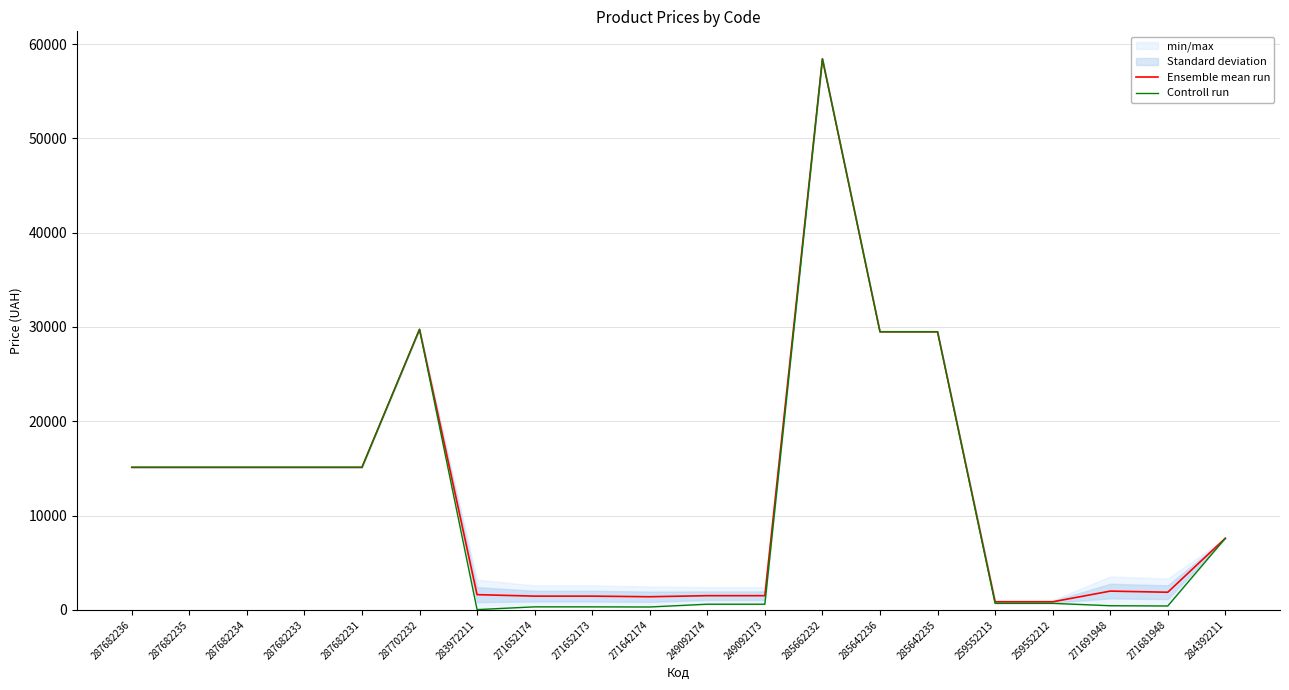

At how many categories does at least one series exceed 19646?

4